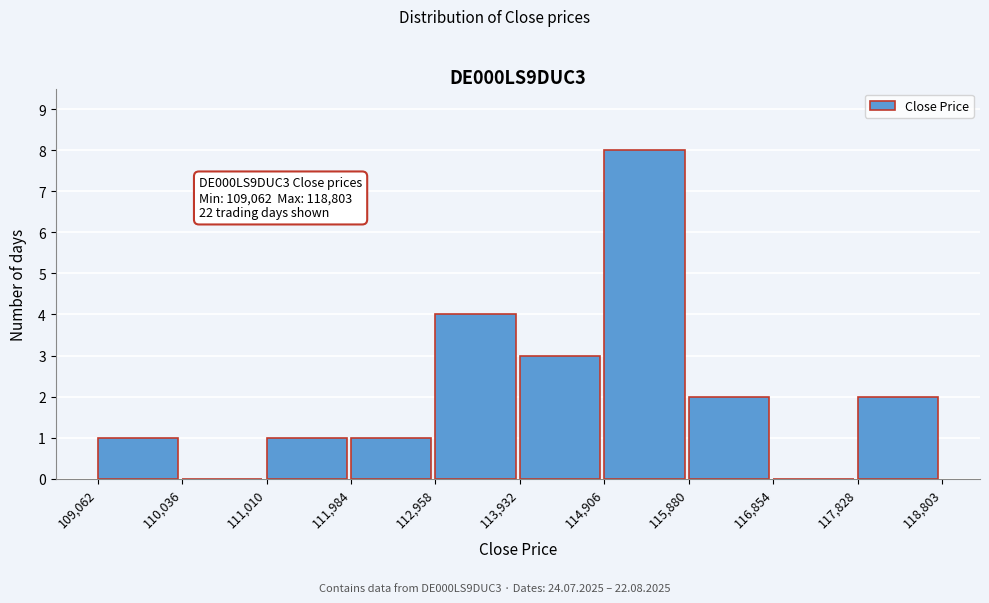

Which range on the x-axis has the tallest bar?

114,906 to 115,880